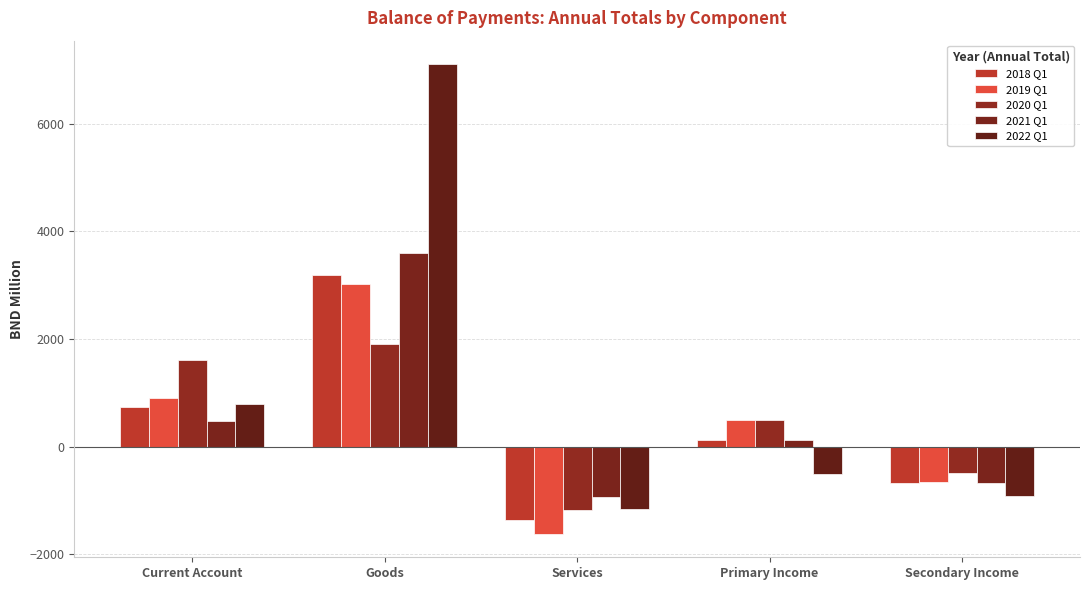

What is the minimum value for 2020 Q1?

-1178.6